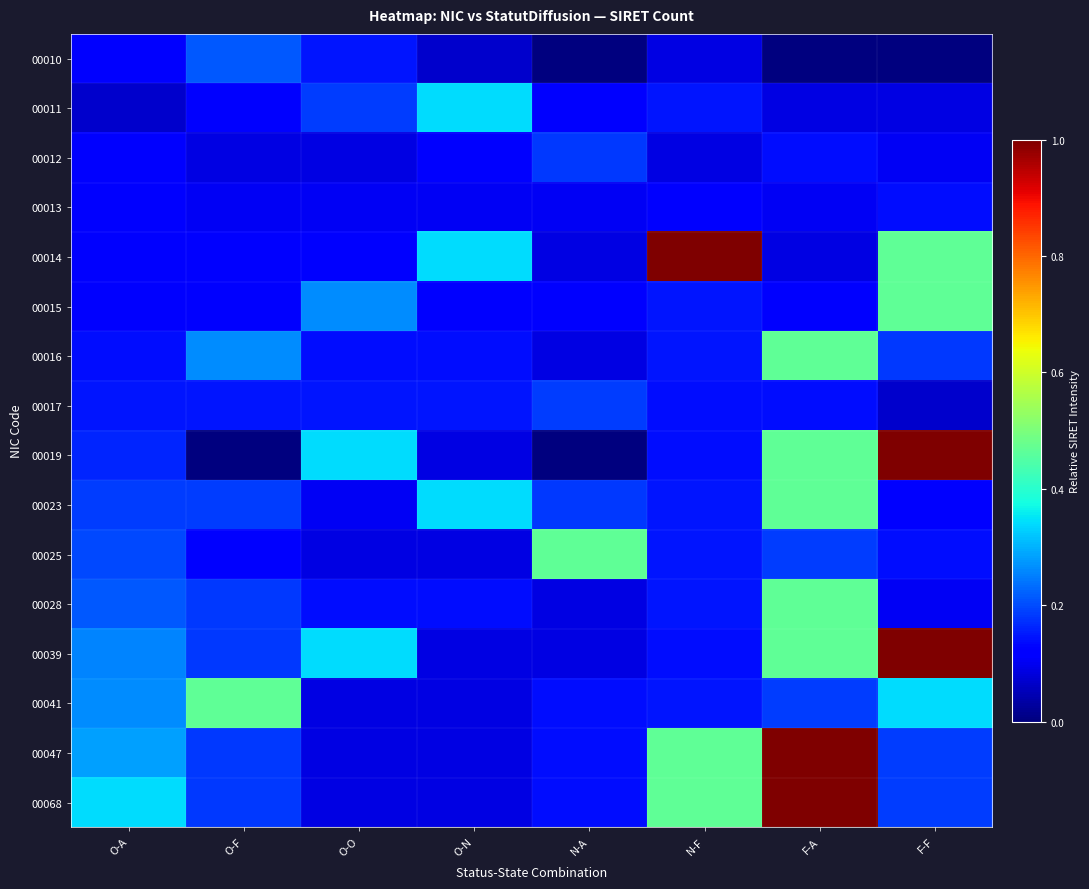

Which series has the largest total across all categories?

00039